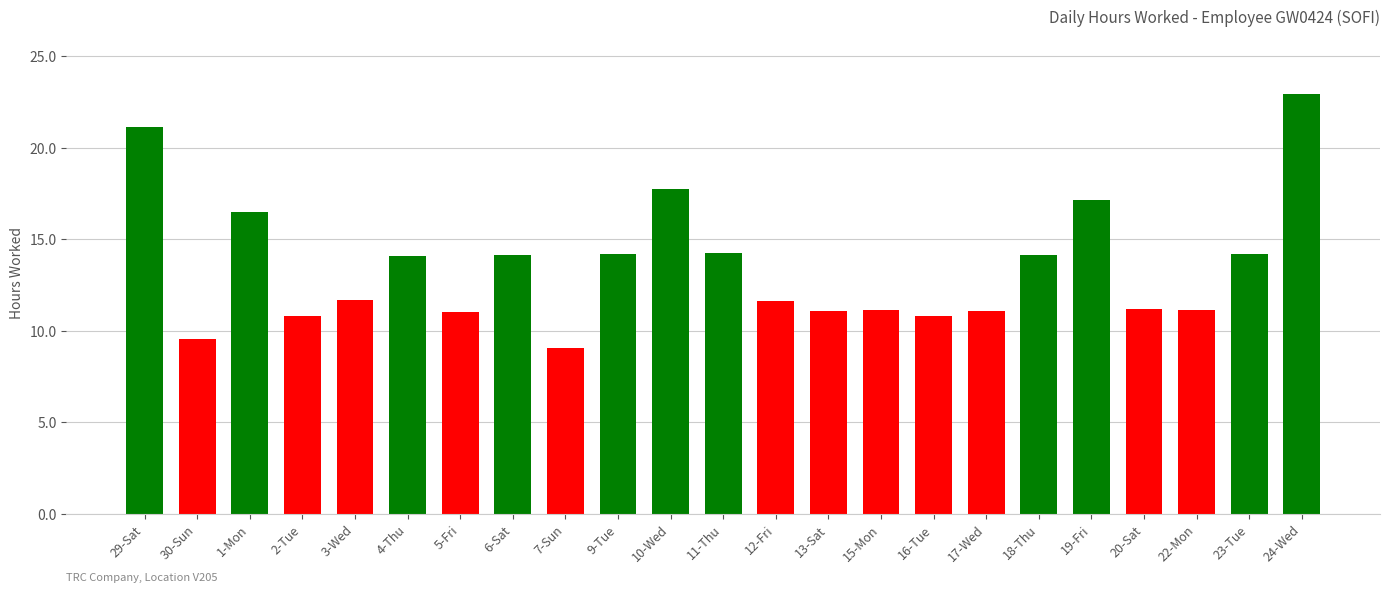

What position from the right is 3-Wed?

19